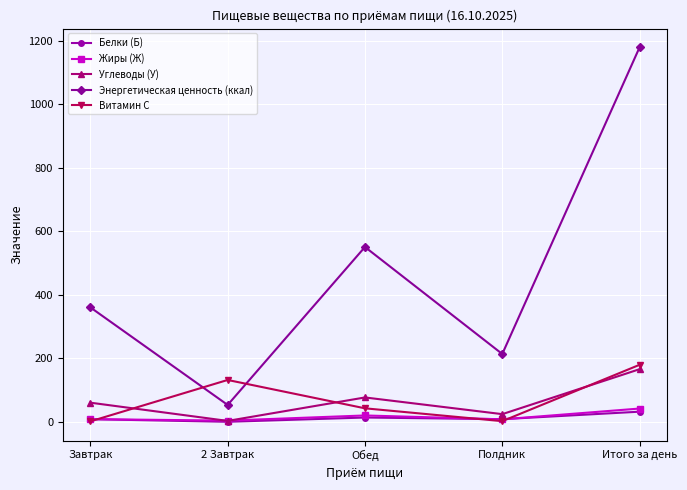

The Белки (Б) series shows 32.5 at Итого за день. True or false?

True